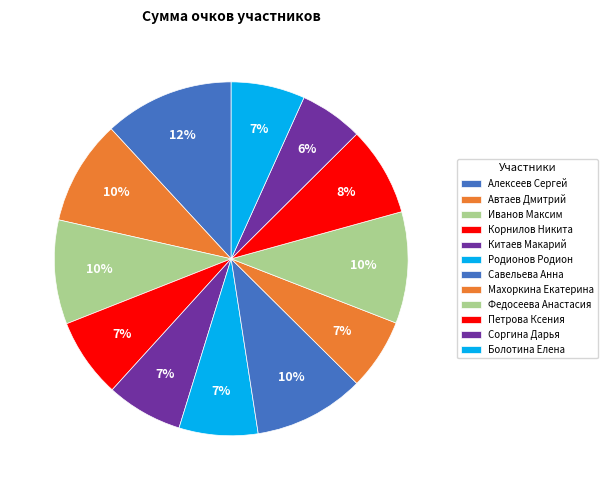

What is the change in value from Автаев Дмитрий to Петрова Ксения?

-38